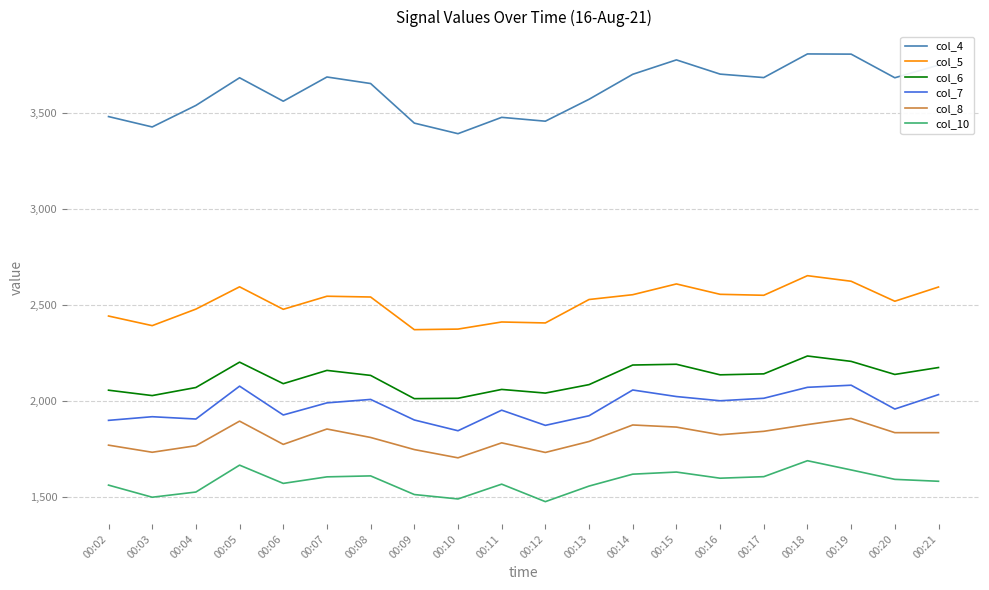

What is the minimum value for col_4?

3393